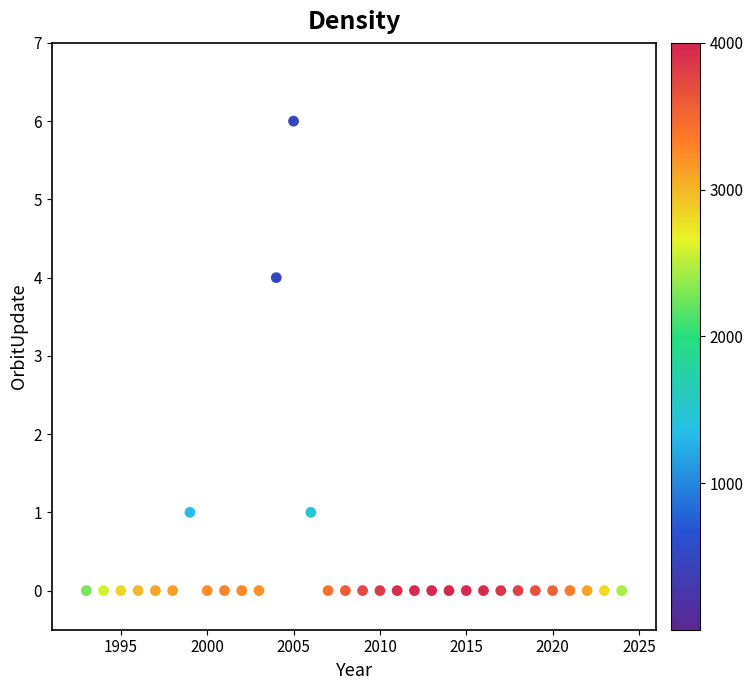

What is the range of X values (max minus min)?

31